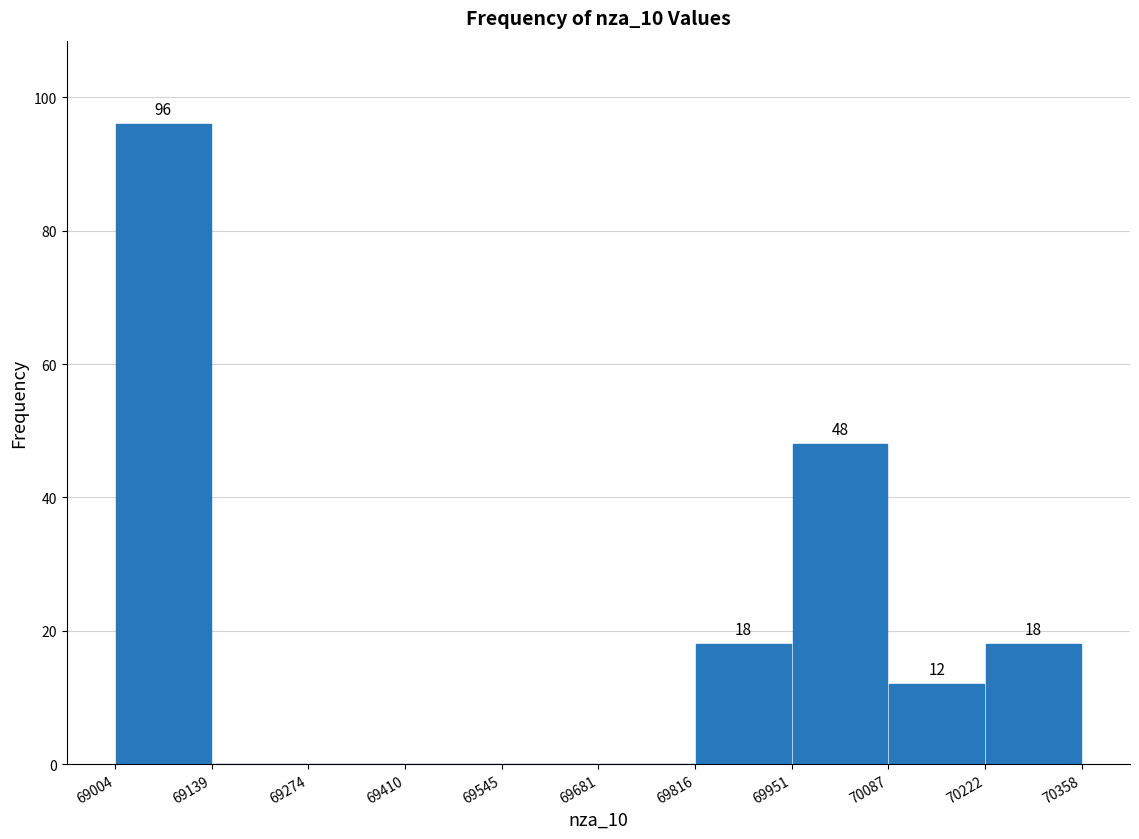

Over which range of the x-axis is the bar tallest?

69004 to 69139